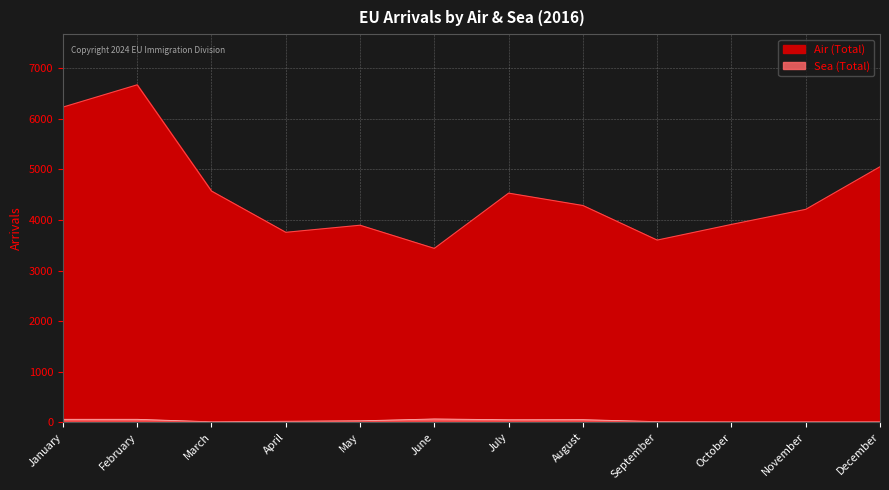

Rank the series by their average value, from highest to lowest.

Air (Total), Sea (Total)